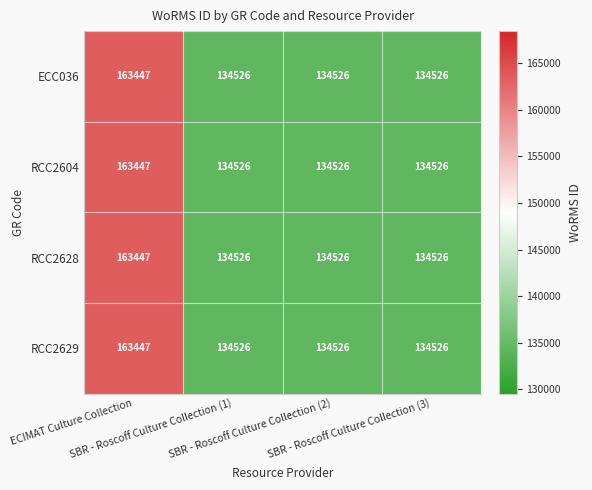

What is the total value across all series at SBR - Roscoff Culture Collection (1)?

538104